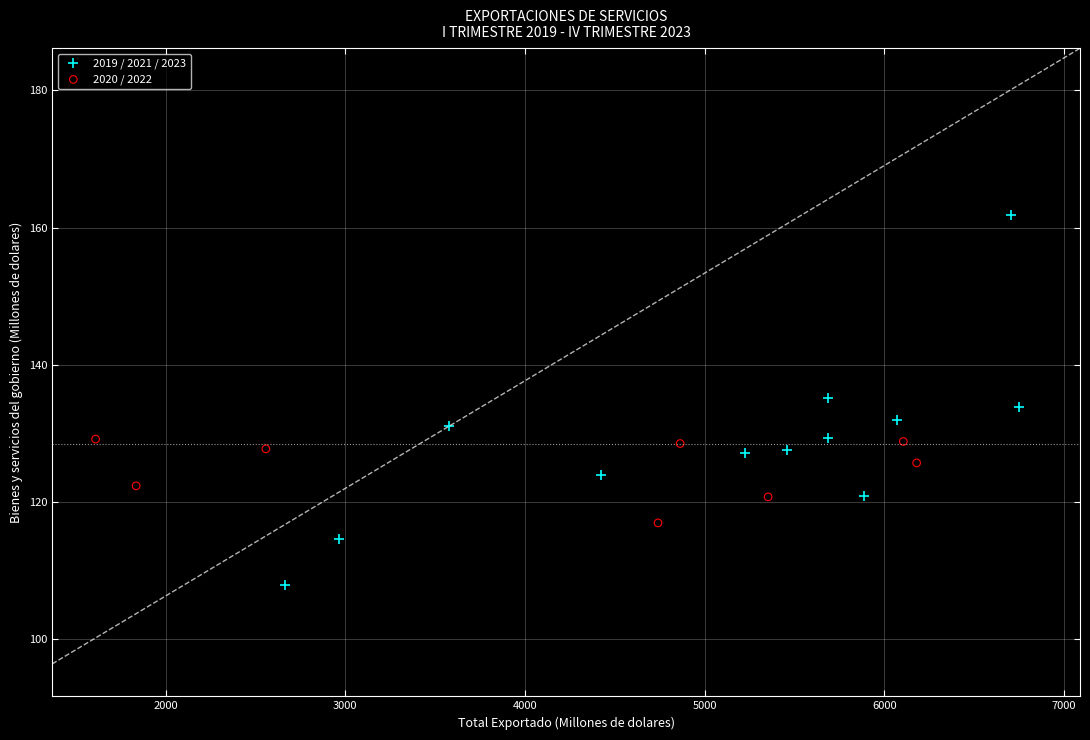

What are all the series names shown in the legend?

2019 / 2021 / 2023, 2020 / 2022